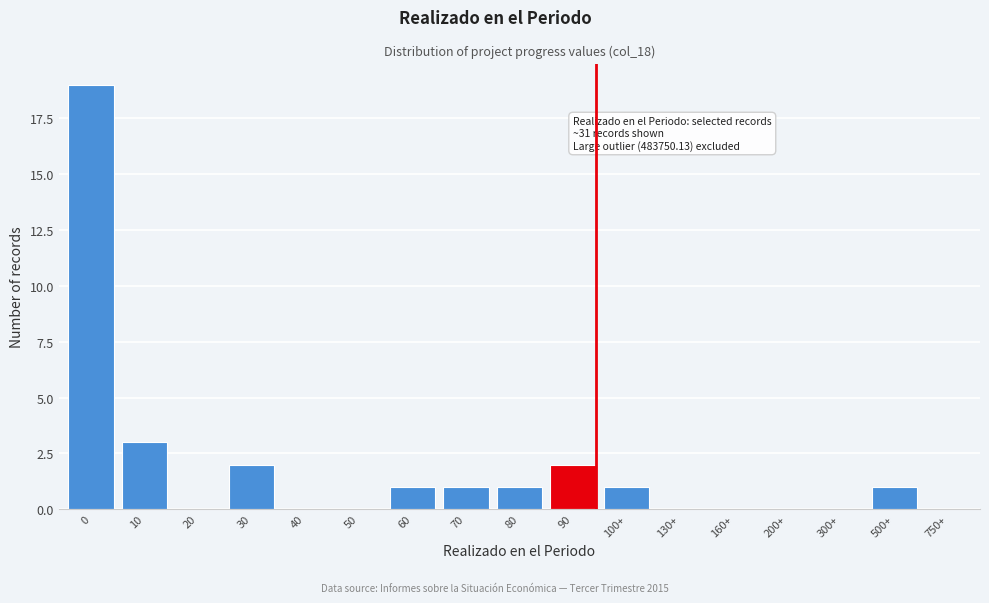

Reading left to right, what are all the values shown in this chart?

0=19	10=3	20=0	30=2	40=0	50=0	60=1	70=1	80=1	90=2	100+=1	130+=0	160+=0	200+=0	300+=0	500+=1	750+=0